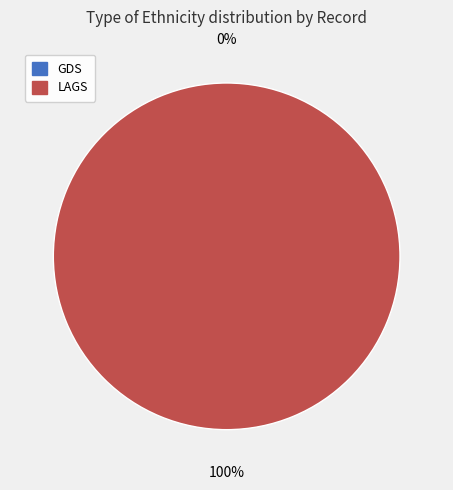

Does any single category account for the majority?

Yes